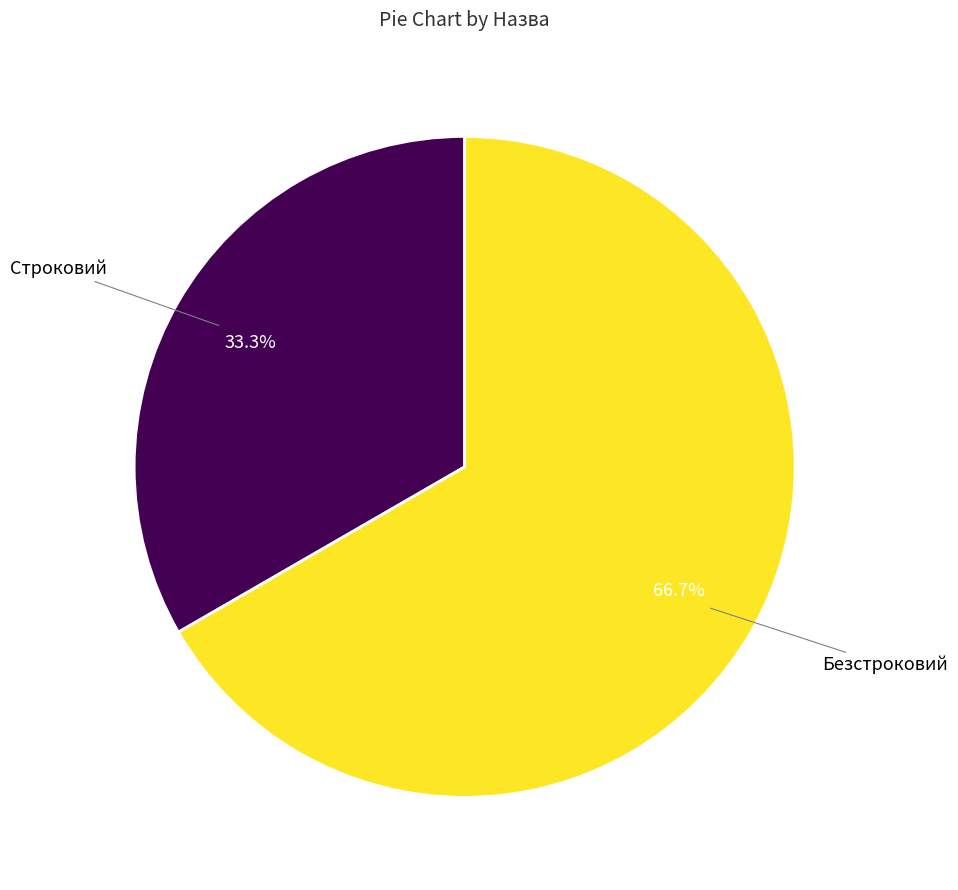

Does any single category account for the majority?

Yes